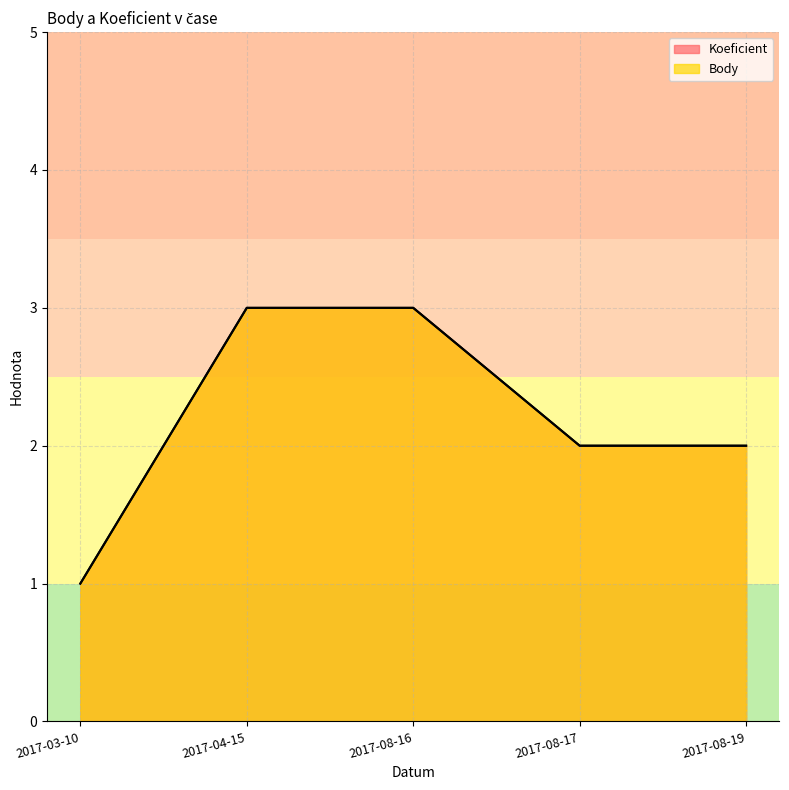

What are all the series names shown in the legend?

Koeficient, Body